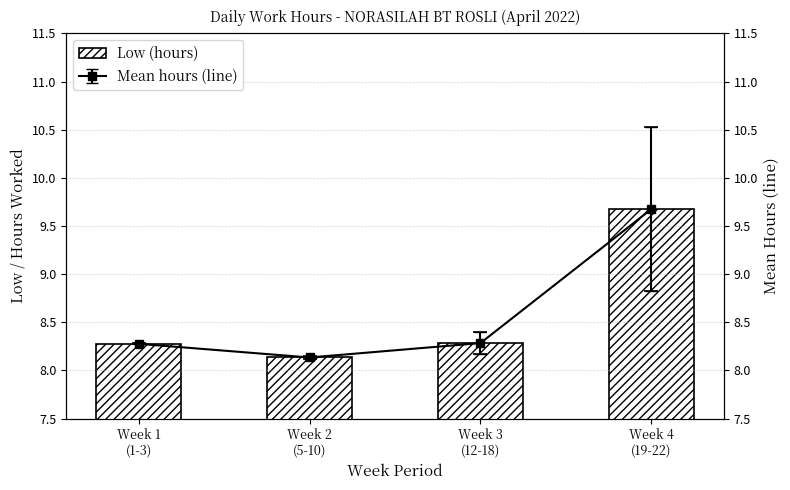

Which category has the lowest value across all series?

Week 2
(5-10)